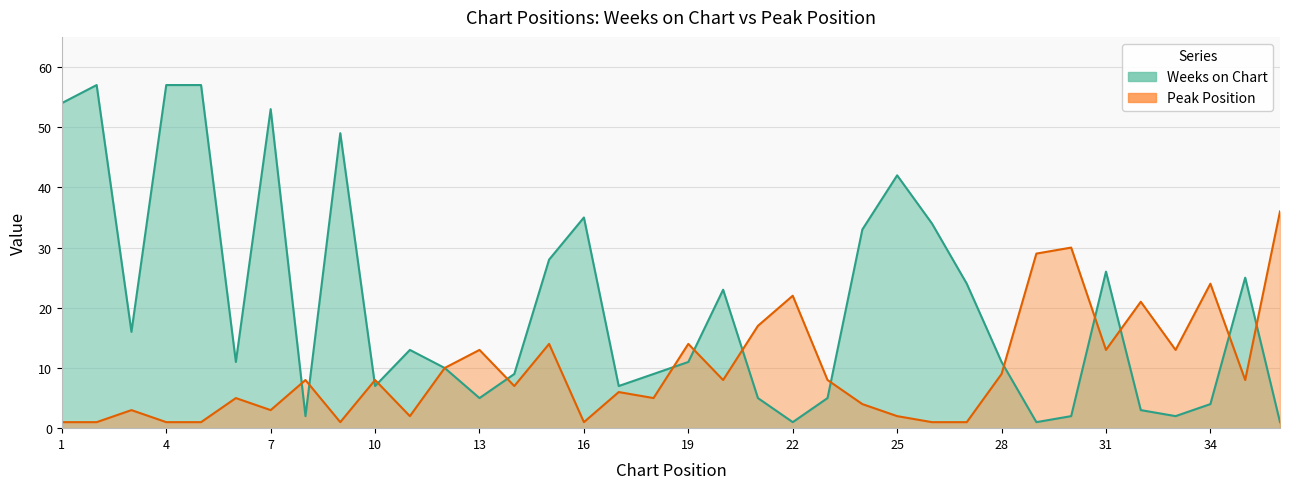

True or false: Peak Position and Weeks on Chart cross at least once.

True